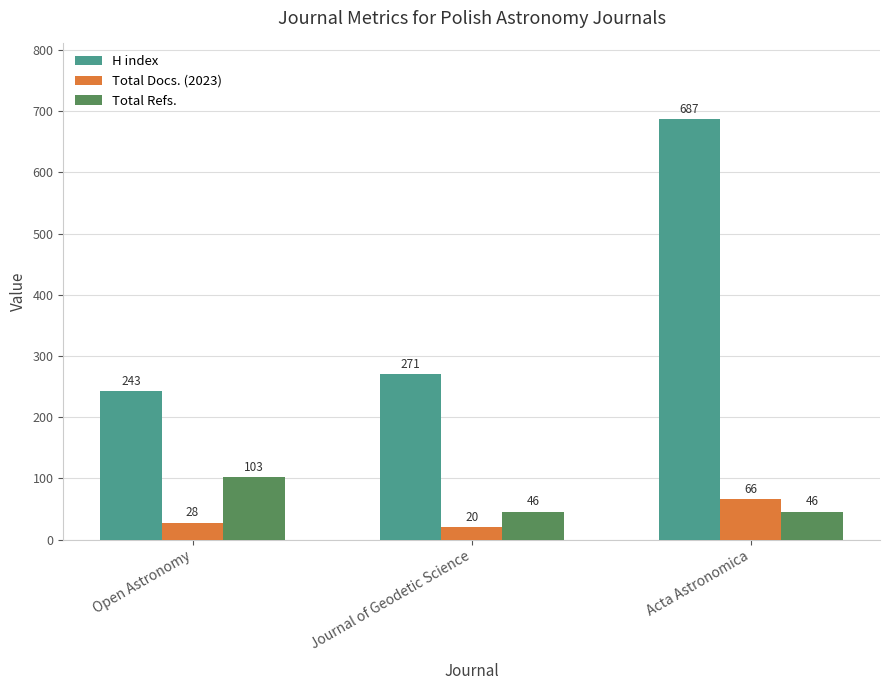

The Total Refs. series shows 46 at Acta Astronomica. True or false?

True